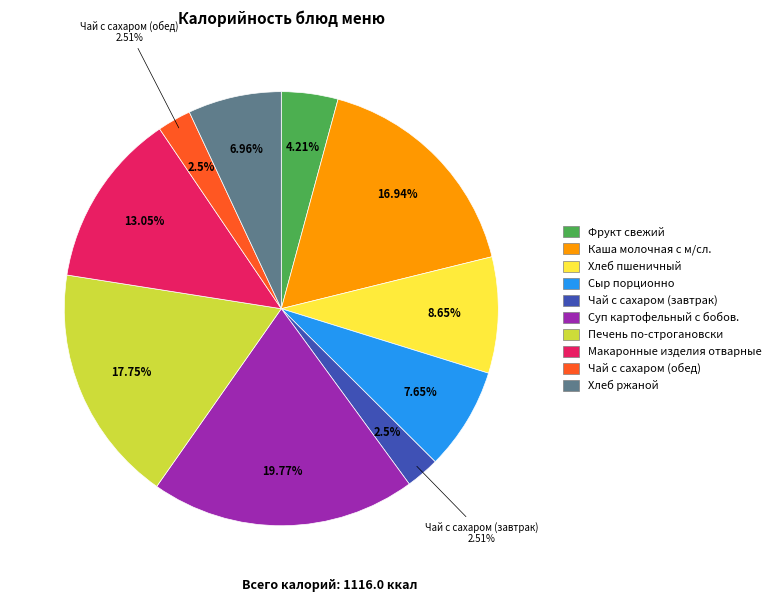

Count the number of slices in the pie.

10